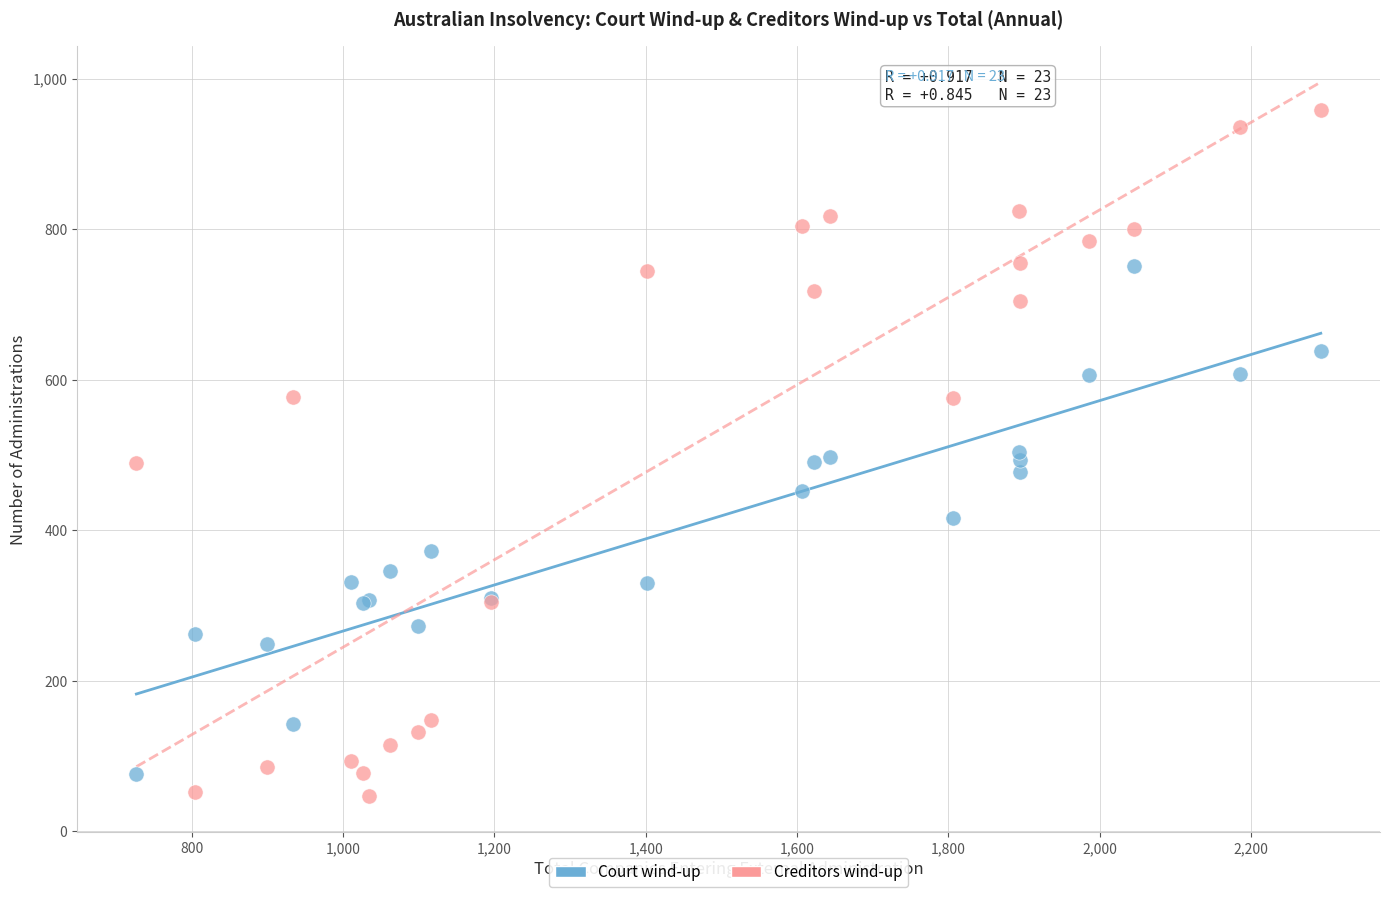

Which series has the largest Y range (max minus min)?

Creditors wind-up